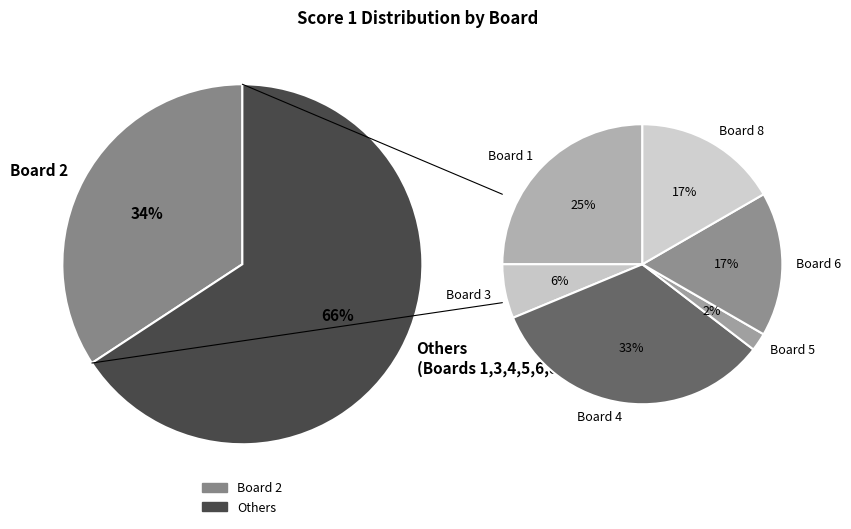

Does any single category account for the majority?

No